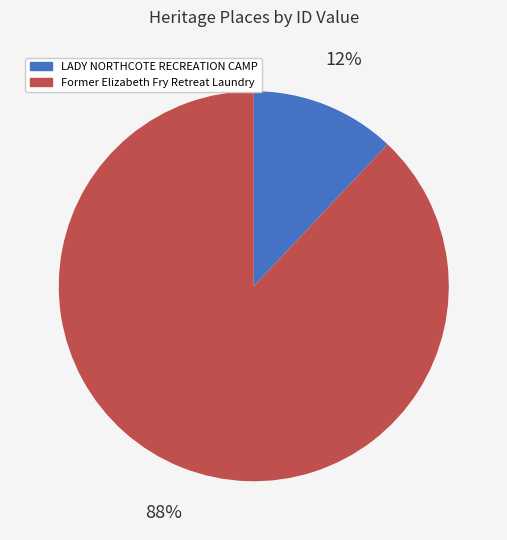

What is the largest slice in the pie chart?

Former Elizabeth Fry Retreat Laundry